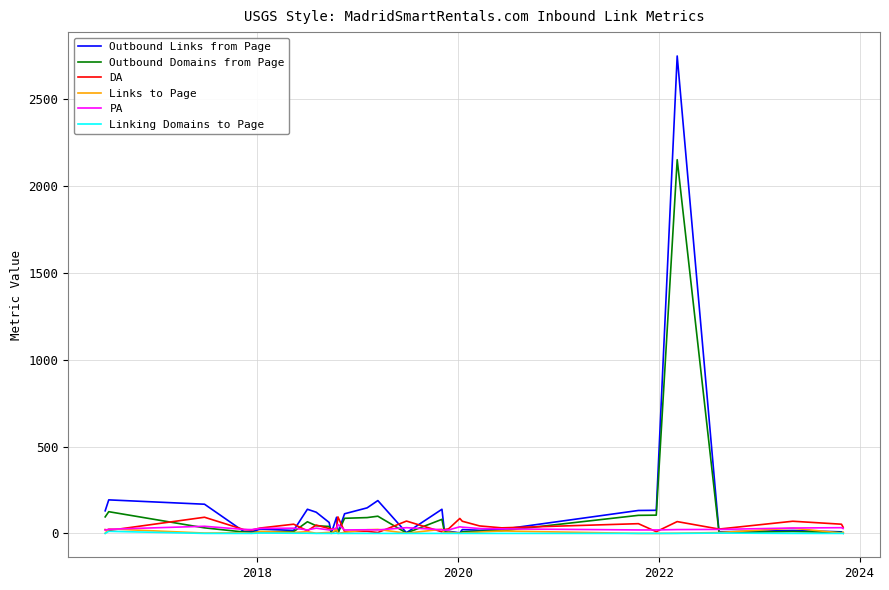

What is the greatest value displayed?

2748